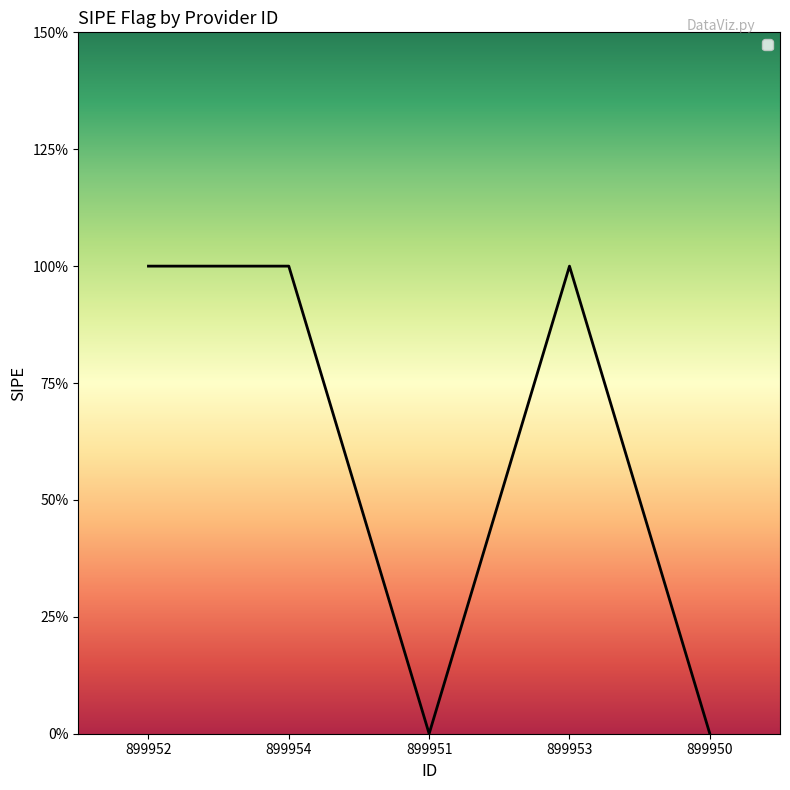

Does the chart have visible grid lines?

No